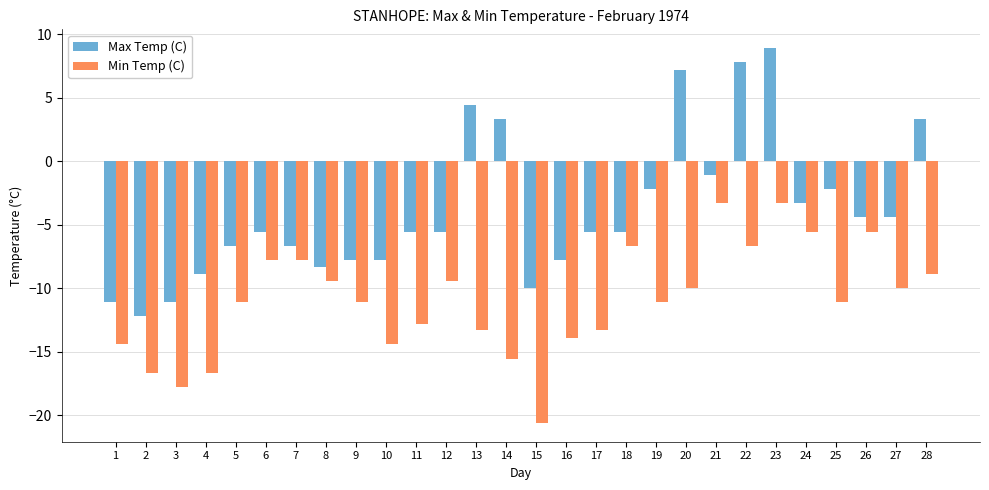

List the series in order of their peak value, lowest first.

Min Temp (C), Max Temp (C)